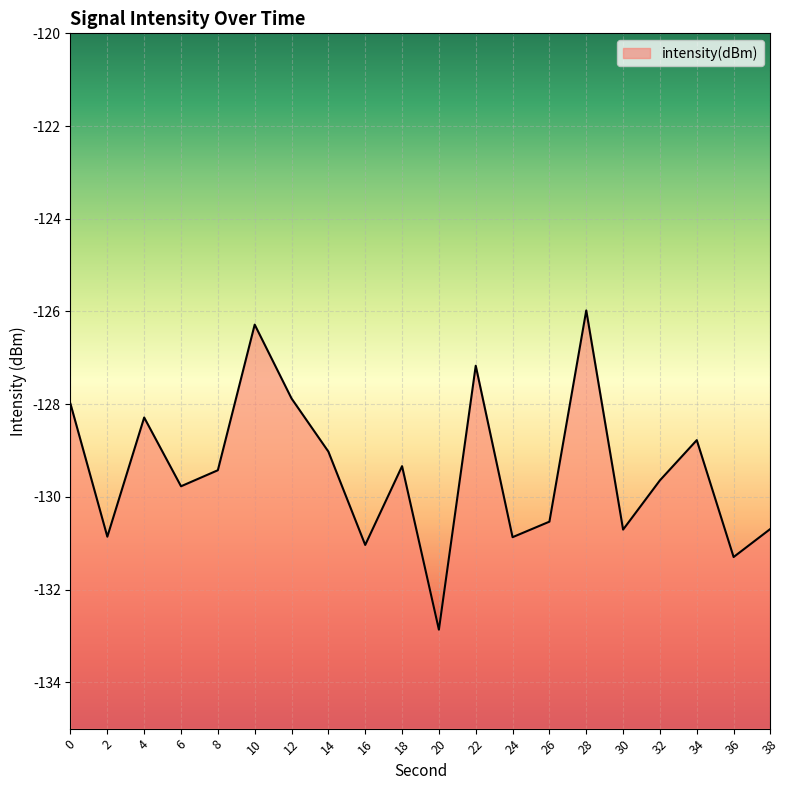

What is the approximate value at 26?

-130.5